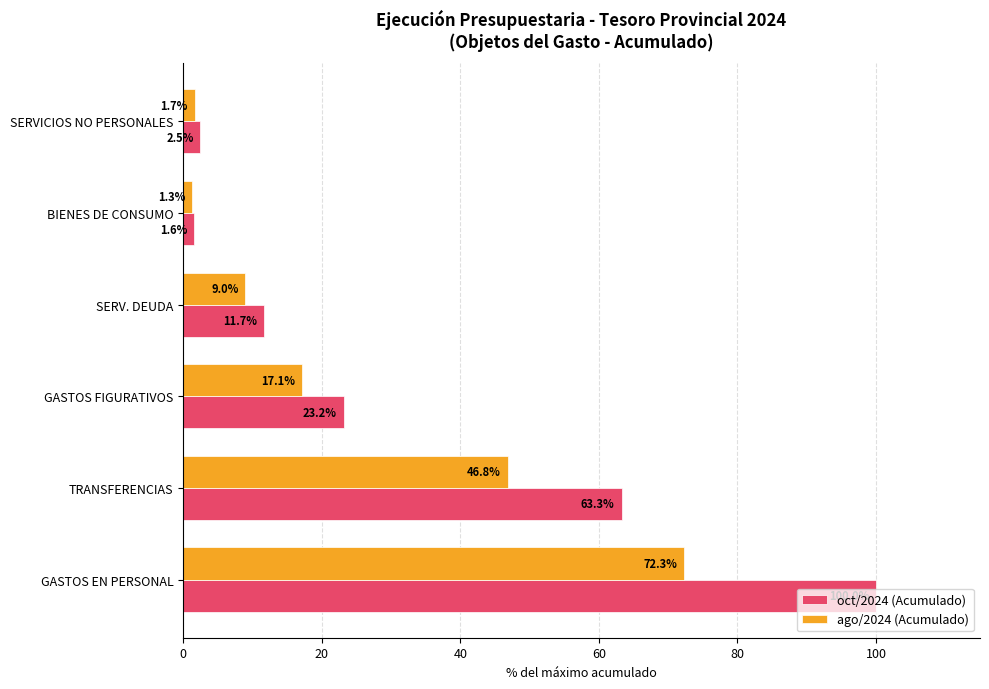

List the series in order of their overall mean, highest first.

oct/2024 (Acumulado), ago/2024 (Acumulado)